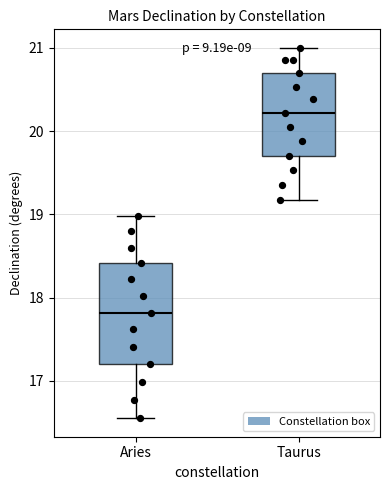

Reading left to right, read every box against the y-axis: the position of its median line, the range the box covers, and the ends of its whiskers. The values are not printed on the chart, so give them approximately, as read against the axis.

Aries: median 17.8, box 17.2 to 18.4, whiskers 16.6 to 19.0
Taurus: median 20.2, box 19.7 to 20.7, whiskers 19.2 to 21.0